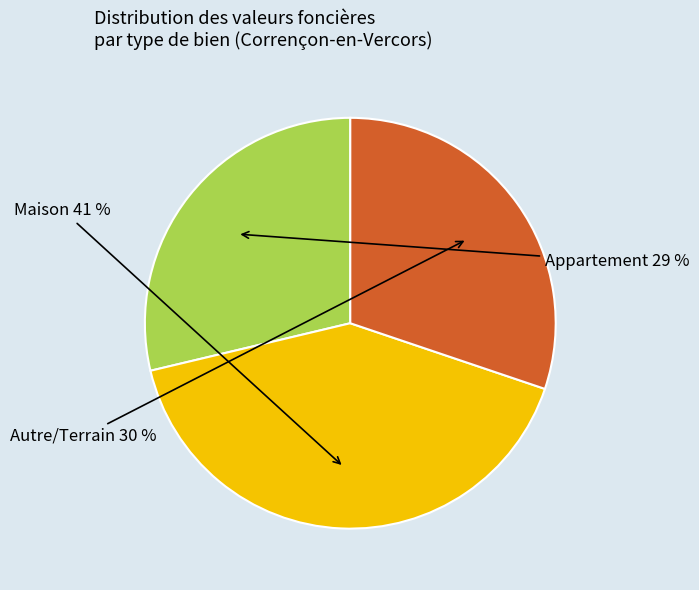

How many segments does this pie chart have?

3